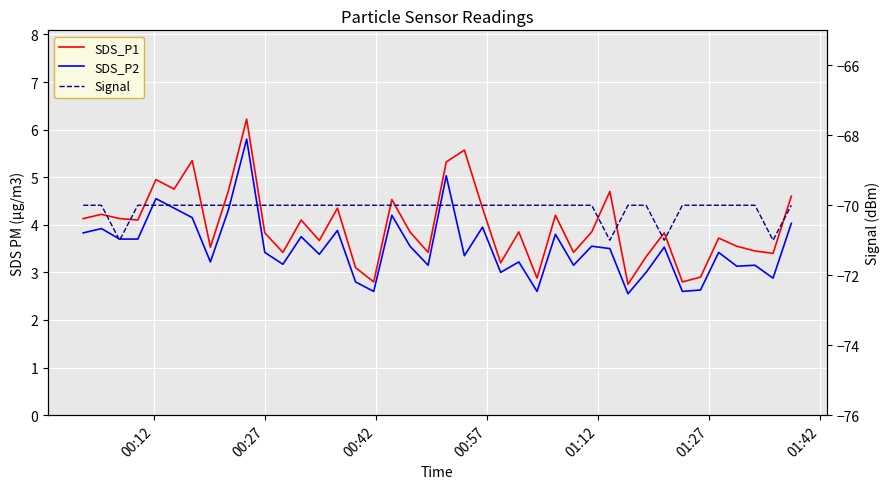

How many interior local peaks does the SDS_P2 series have?

14